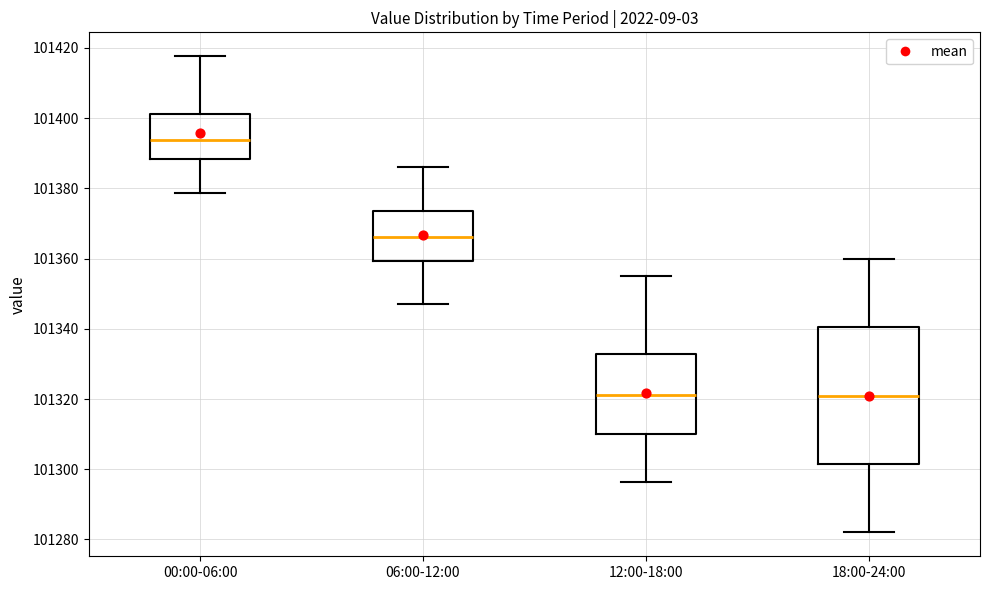

Reading left to right, read every box against the y-axis: the position of its median line, the range the box covers, and the ends of its whiskers. The values are not printed on the chart, so give them approximately, as read against the axis.

00:00-06:00: median 101394, box 101388 to 101402, whiskers 101378 to 101418
06:00-12:00: median 101366, box 101360 to 101374, whiskers 101348 to 101386
12:00-18:00: median 101322, box 101310 to 101332, whiskers 101296 to 101356
18:00-24:00: median 101322, box 101302 to 101340, whiskers 101282 to 101360